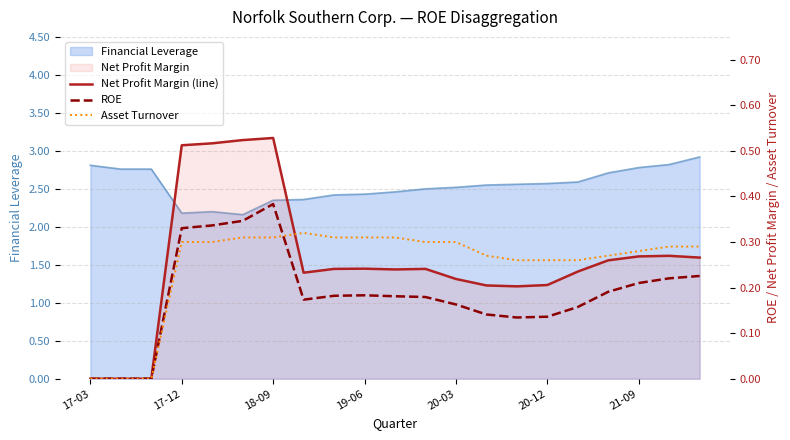

At which label is Net Profit Margin (line) closest to 0?

17-03